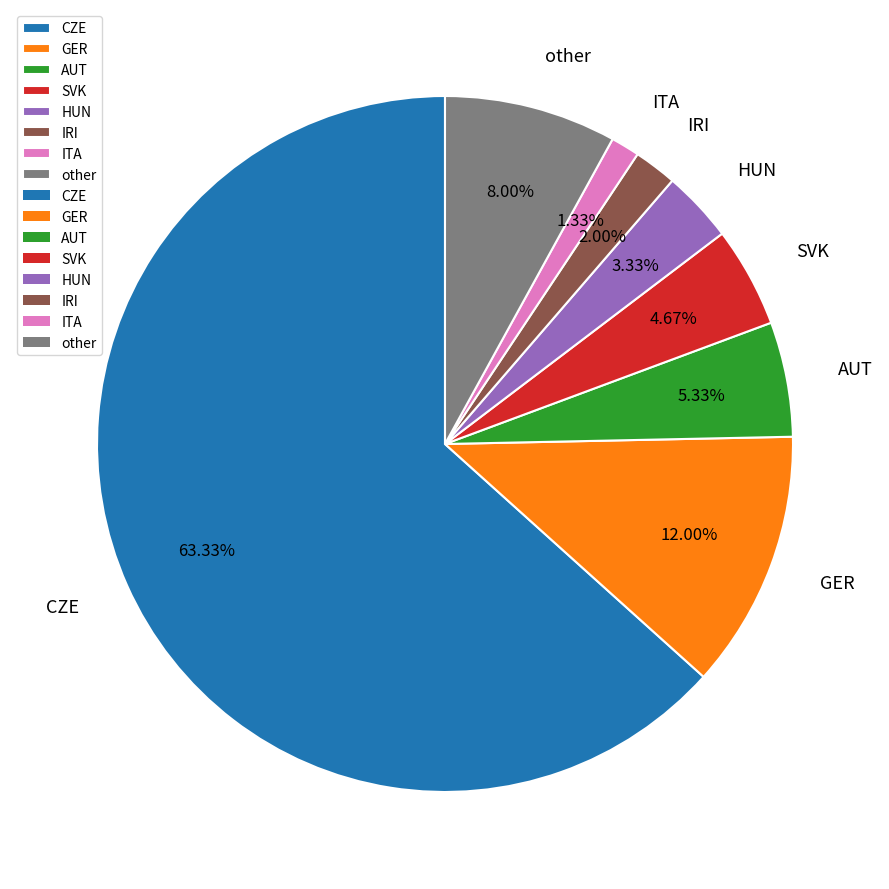

What percentage is the IRI slice, to the nearest percent?

2%